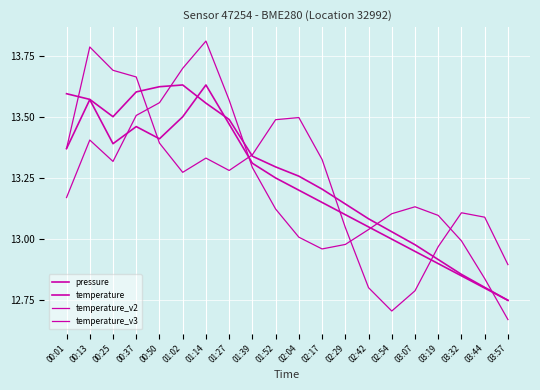

How many lines are shown in the chart?

4